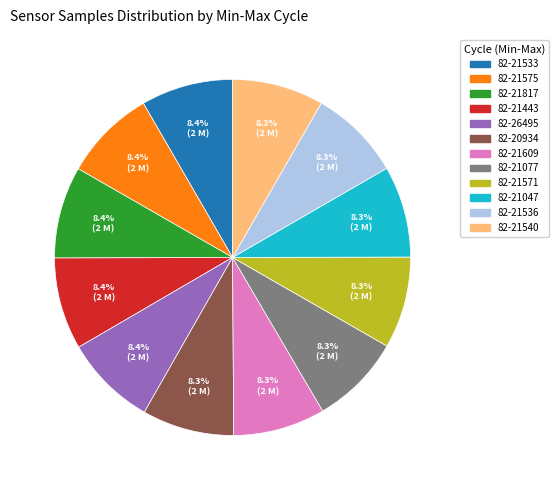

Is 82-21817 the majority of the pie?

No